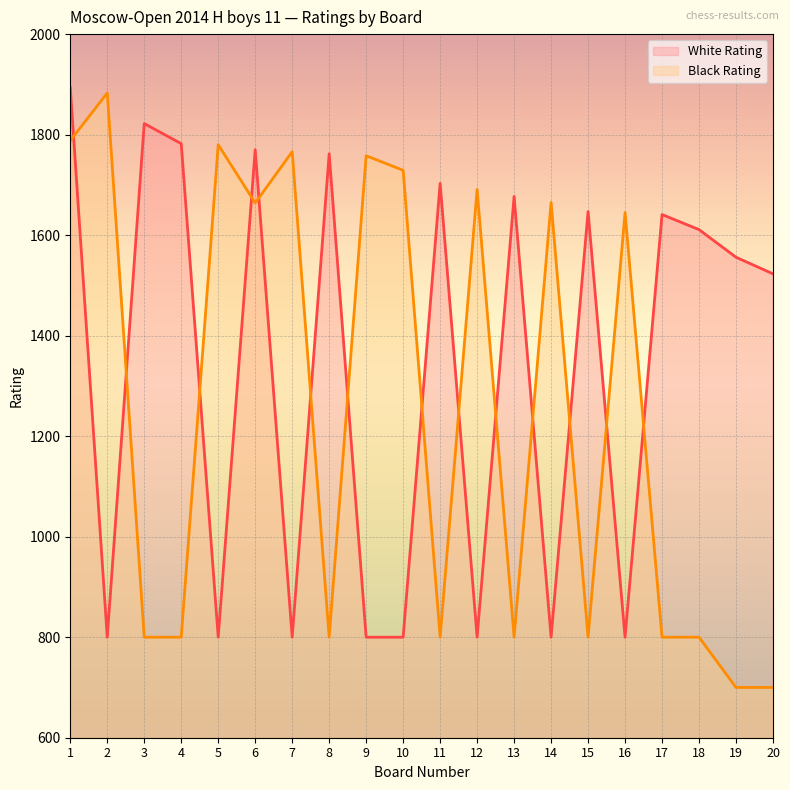

List the series in order of their overall mean, highest first.

White Rating (line), Black Rating (line)